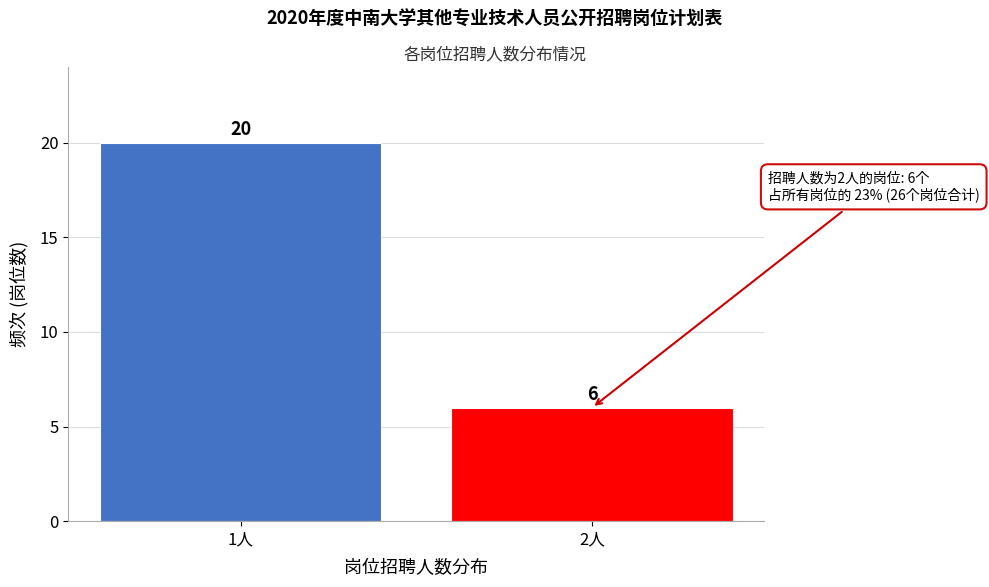

Reading left to right, transcribe all the data shown in this chart.

20	6